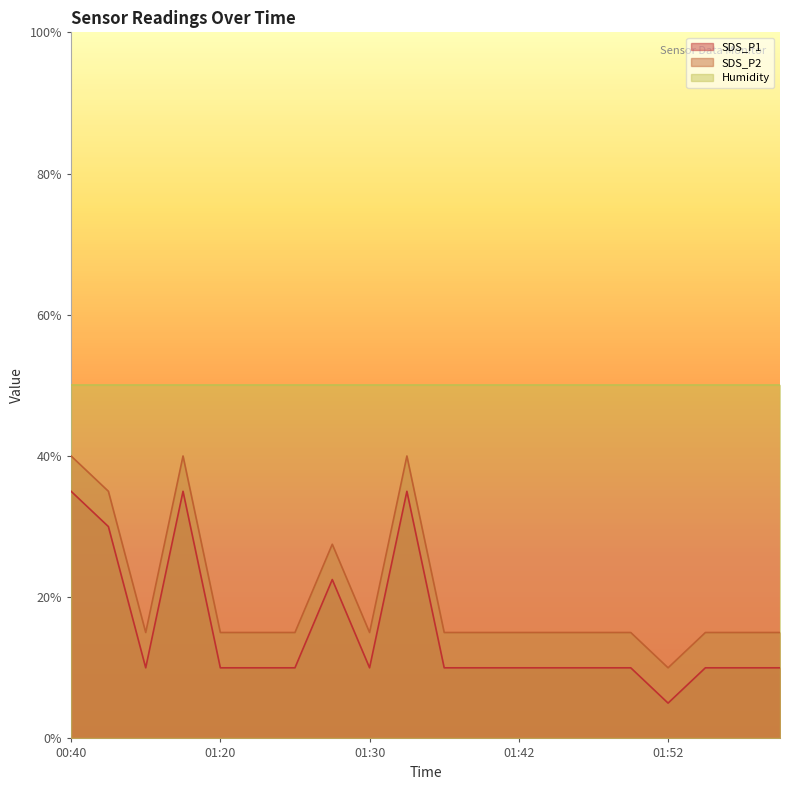

Between 01:52 and 01:50, which is larger?

01:50